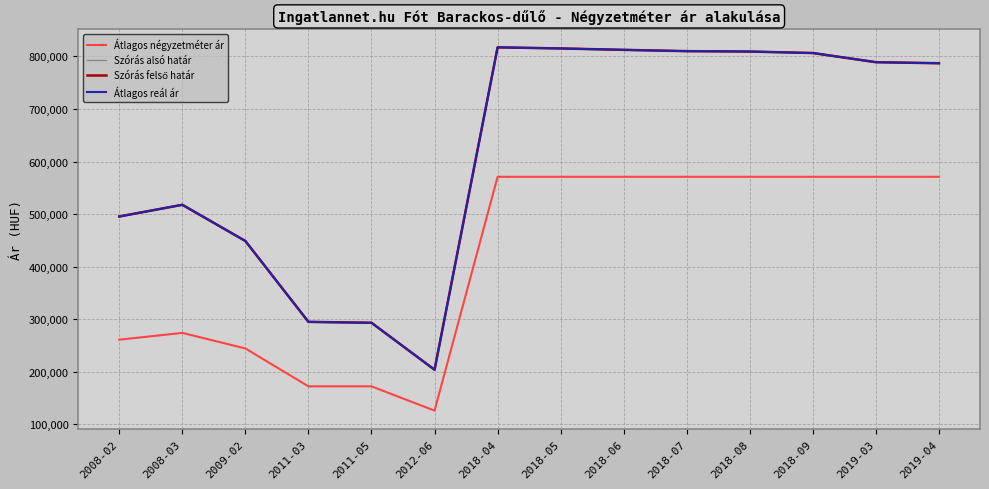

Is this an area chart (filled region under the line)?

No